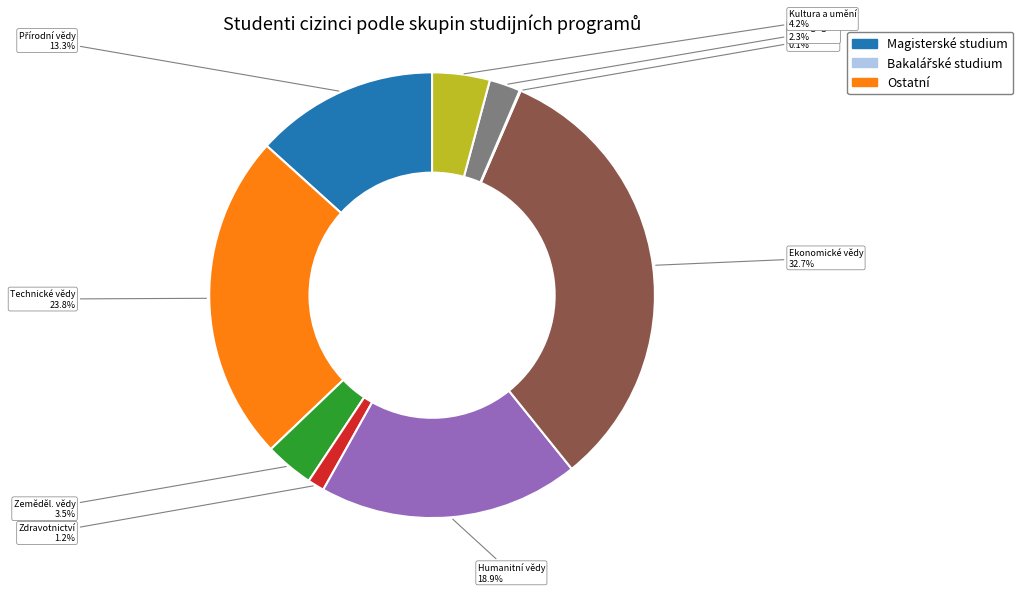

What portion of the pie excludes Ekonomické vědy?

67.3%